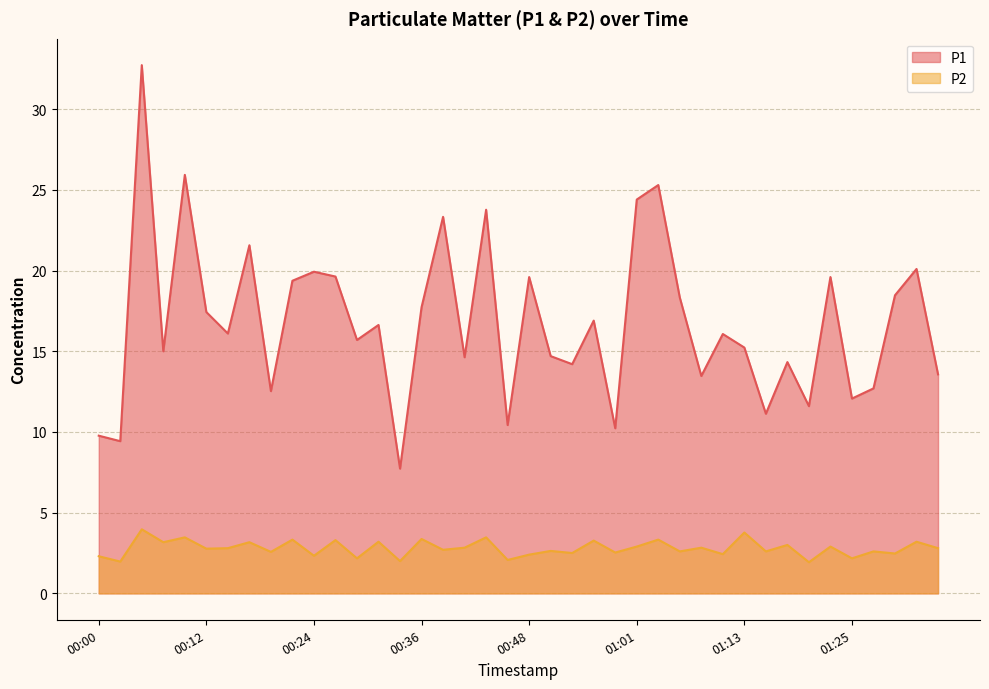

How many interior local peaks does the P1 series have?

14